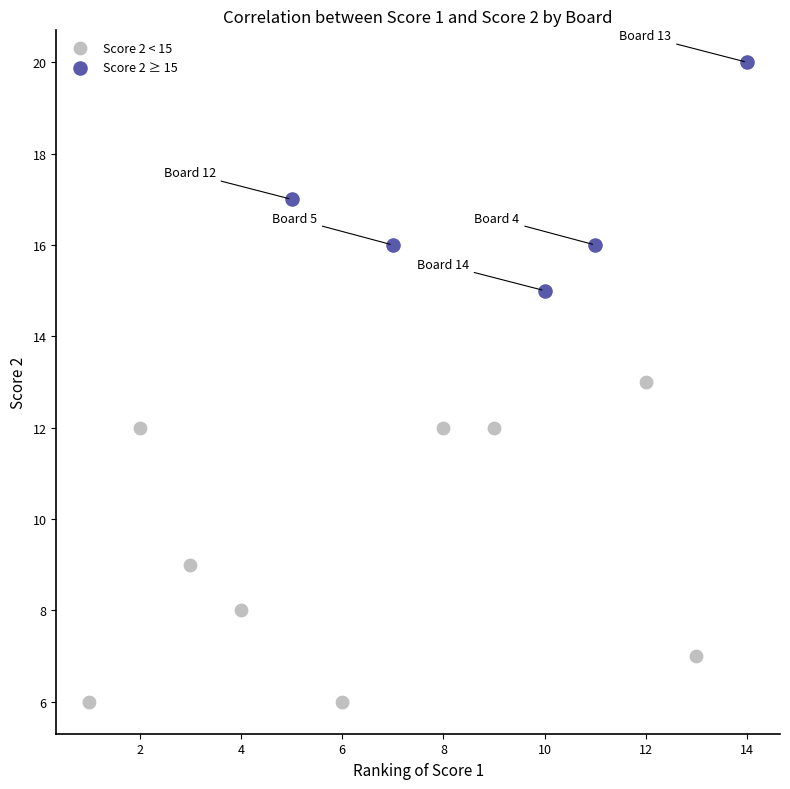

What are all the series names shown in the legend?

Score 2 < 15, Score 2 ≥ 15